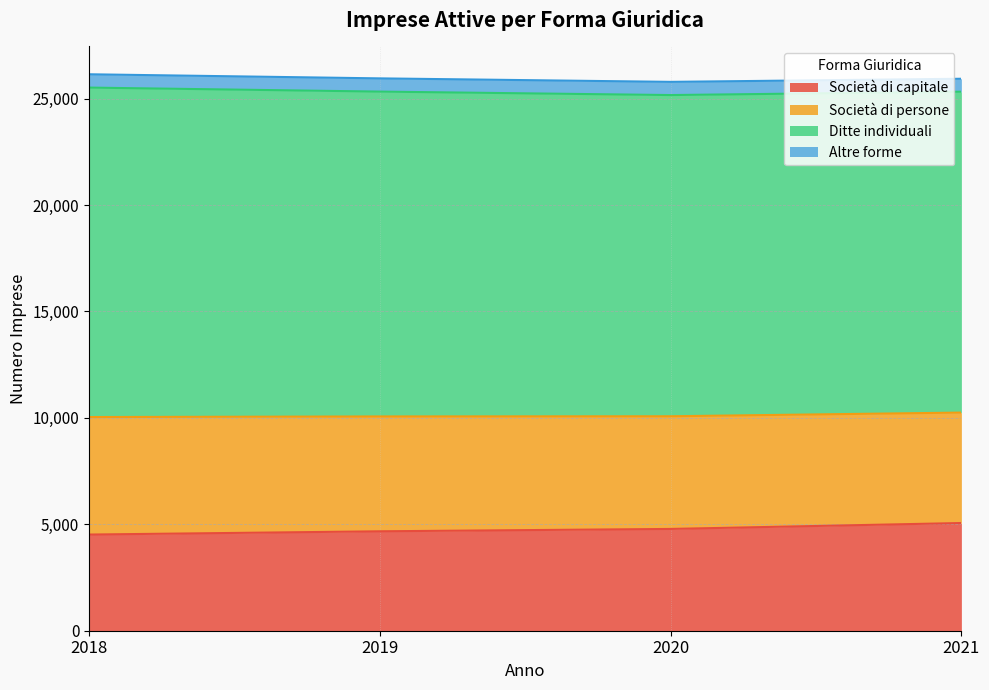

What is the total value across all series at 2020?

25787